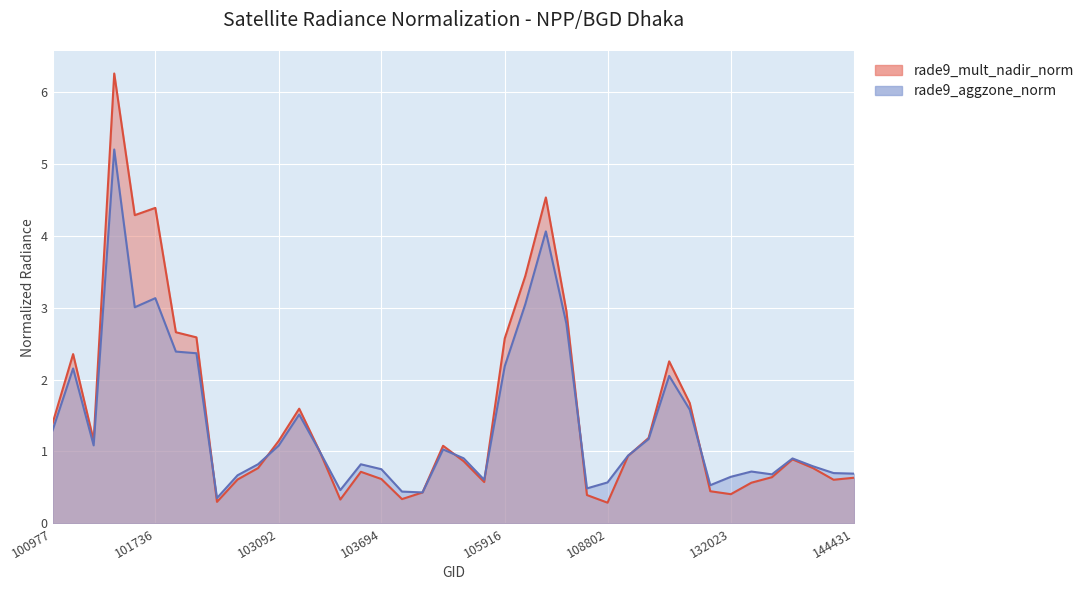

The value of rade9_aggzone_norm at 103686 is 1.1. True or false?

False